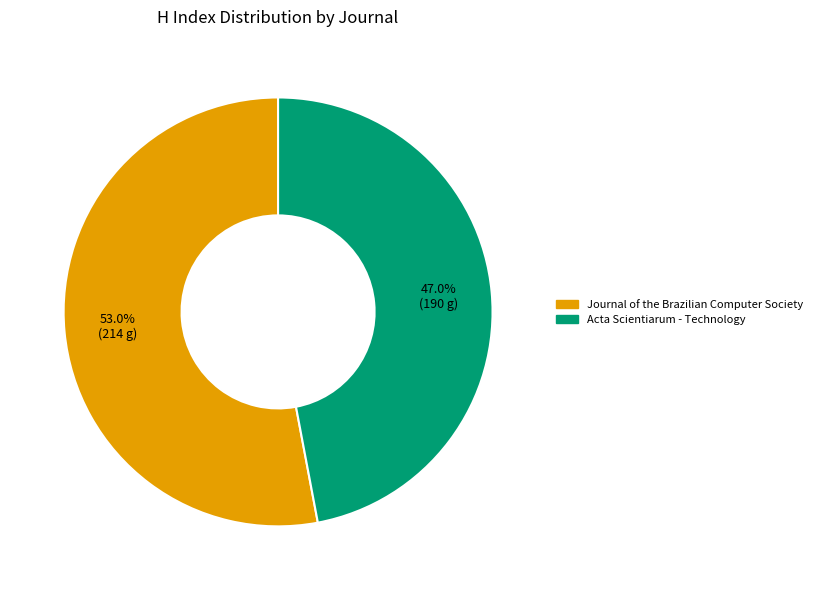

Which slice is the smallest?

Acta Scientiarum - Technology